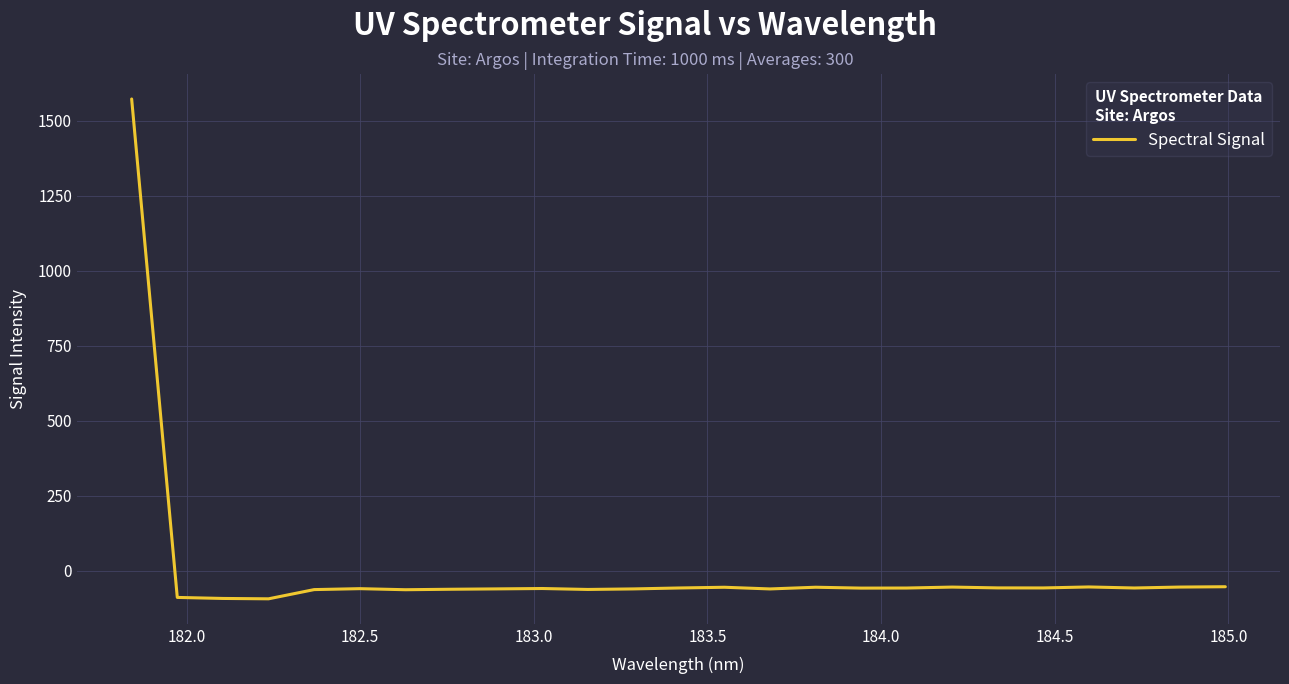

What is the greatest value displayed?

1571.6